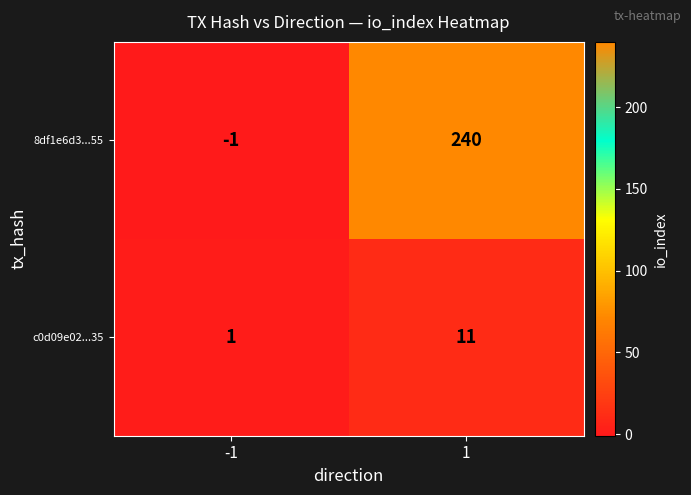

What is the total value across all series at 1?

251